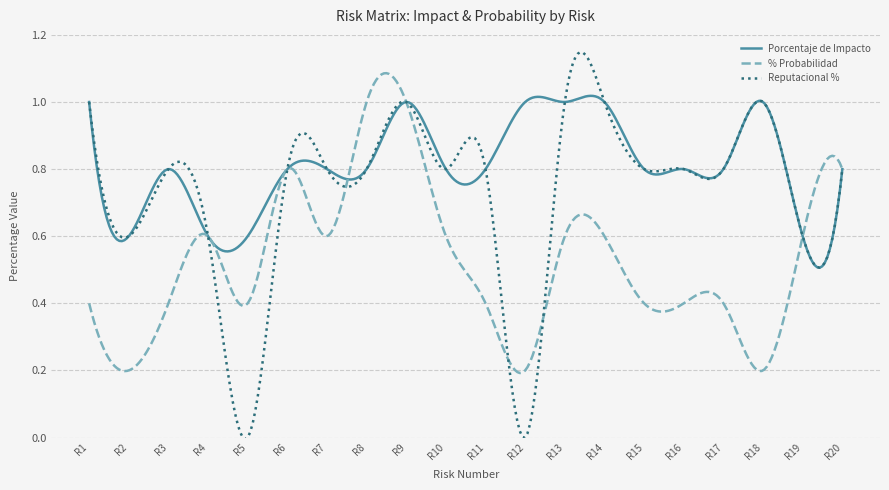

Which series has the widest spread of values?

Reputacional %